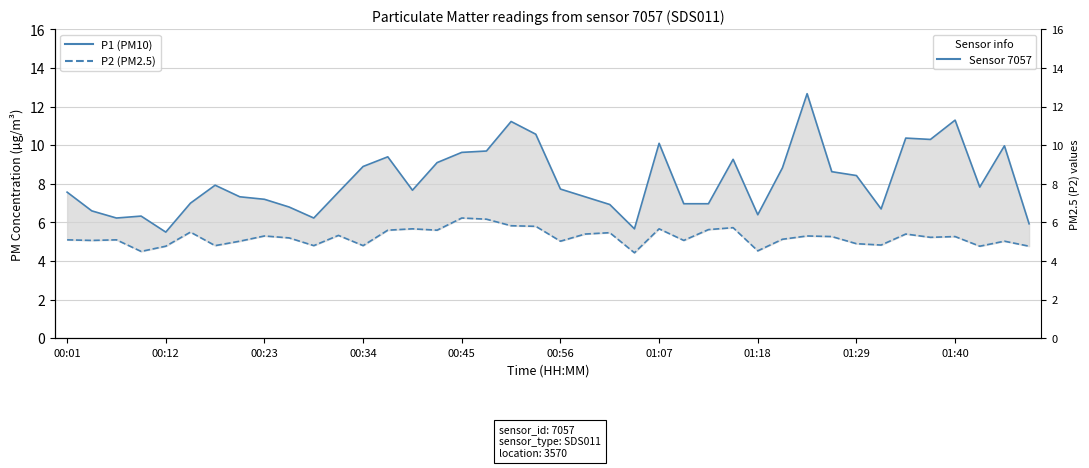

At which category is the sum across all series the highest?

30